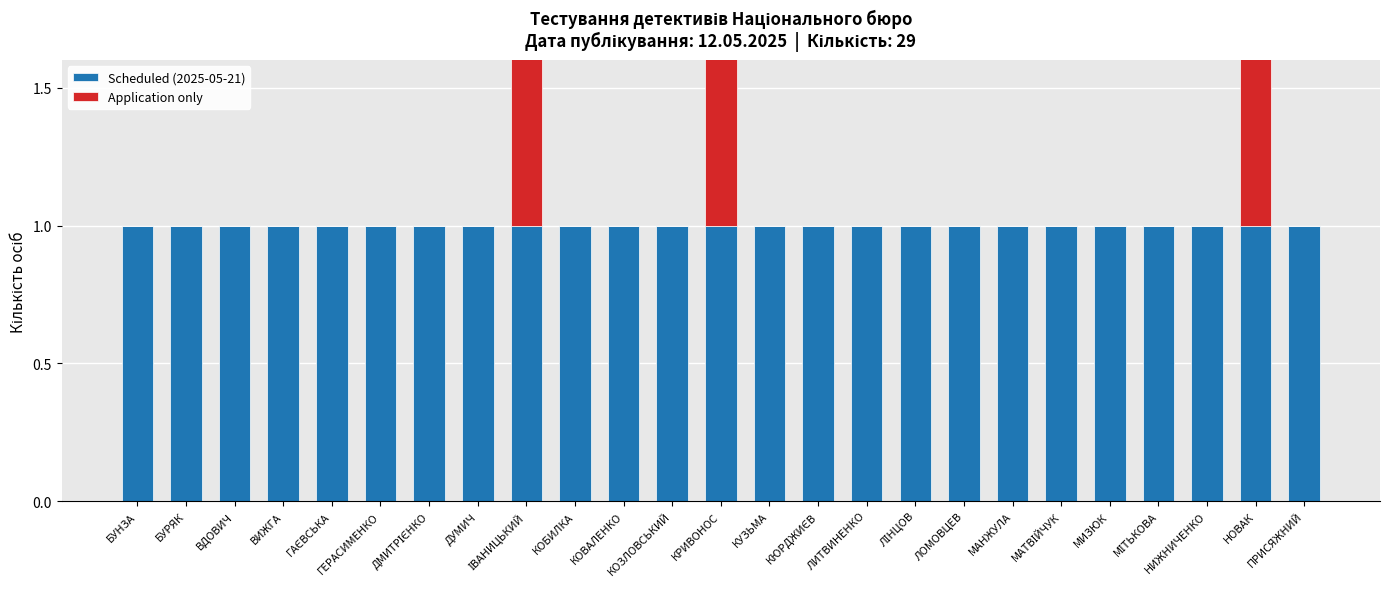

How many series are shown in this chart?

2